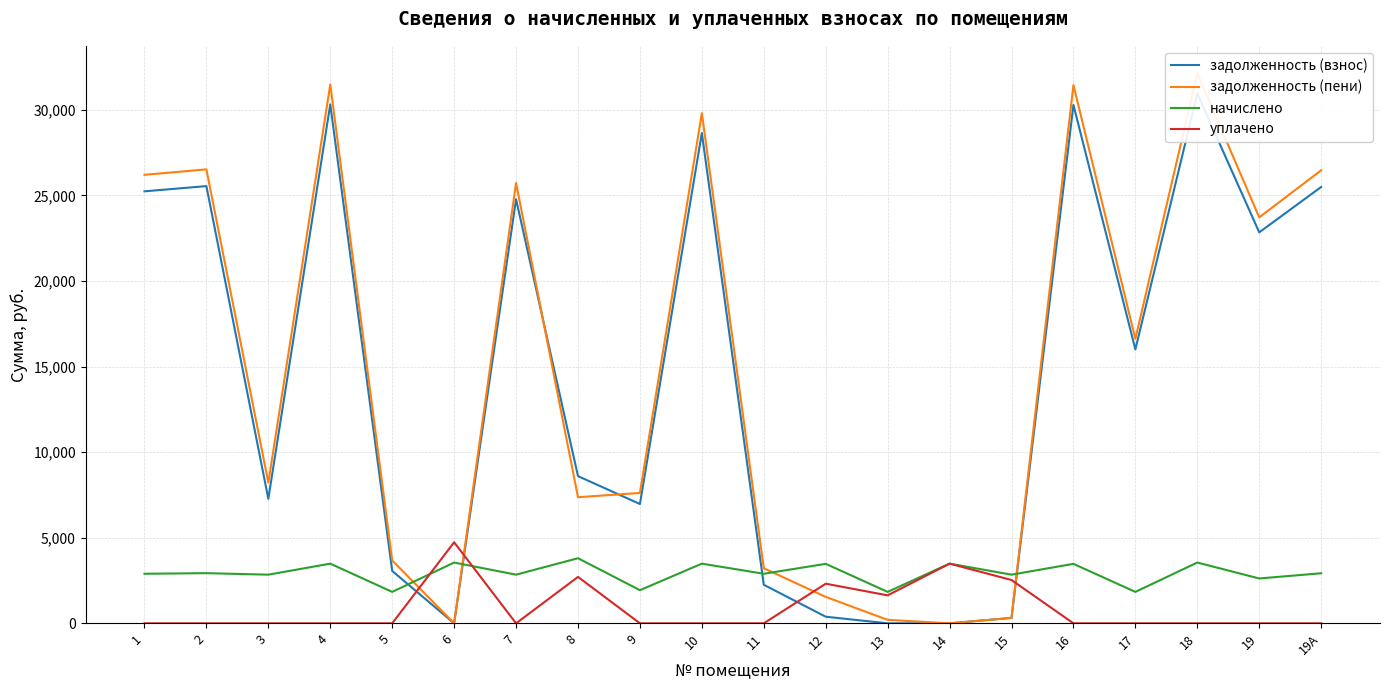

Reading left to right, transcribe all the data shown in this chart.

задолженность (взнос): 1=25239.2	2=25545.1	3=7272.1	4=30317.9	5=3061.5	6=0.0	7=24780.1	8=8600.2	9=6971.2	10=28644.5	11=2252.2	12=386.1	13=0.0	14=1.3	15=316.6	16=30286.9	17=16005.2	18=30949.7	19=22842.7	19А=25494.0
задолженность (пени): 1=26204.4	2=26522.0	3=8219.8	4=31480.1	5=3673.8	6=0.0	7=25727.8	8=7368.2	9=7616.6	10=29806.7	11=3217.5	12=1544.4	13=203.5	14=0.0	15=316.3	16=31445.2	17=16617.5	18=32133.4	19=23716.3	19А=26469.0
начислено: 1=2895.8	2=2930.8	3=2843.1	4=3486.6	5=1836.9	6=3550.9	7=2843.1	8=3804.2	9=1936.3	10=3486.6	11=2895.8	12=3474.9	13=1836.9	14=3486.6	15=2843.1	16=3474.9	17=1836.9	18=3550.9	19=2620.8	19А=2925.0
уплачено: 1=0.0	2=0.0	3=0.0	4=0.0	5=0.0	6=4735.0	7=0.0	8=2711.8	9=0.0	10=0.0	11=0.0	12=2315.4	13=1633.8	14=3487.7	15=2530.5	16=0.0	17=0.0	18=0.0	19=0.0	19А=0.0